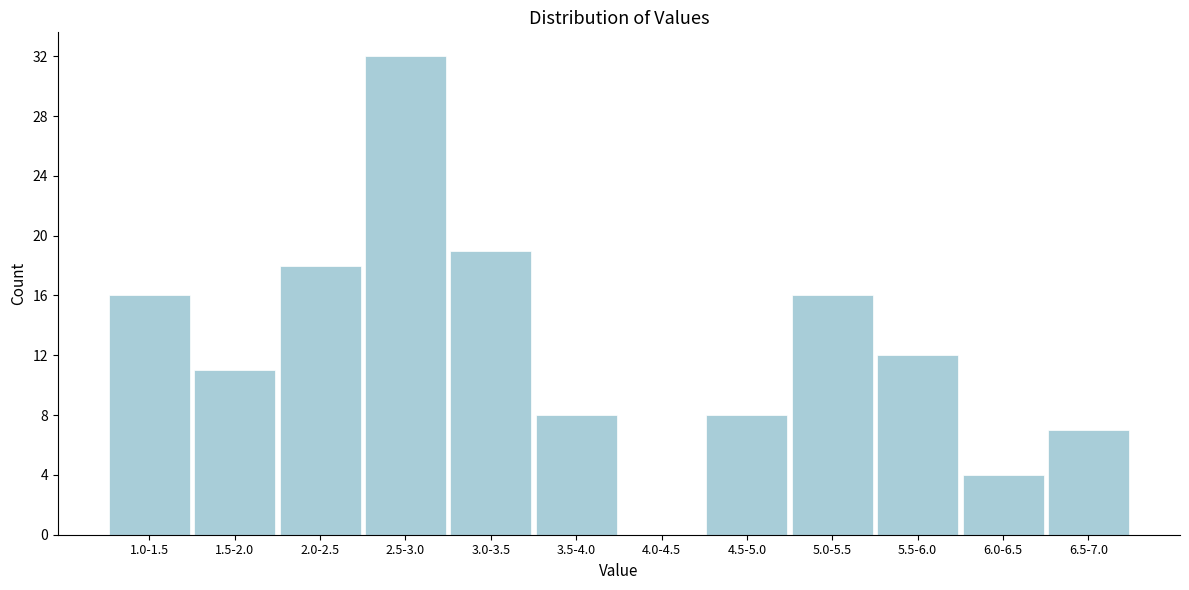

Reading left to right, list all the values displayed in this chart.

1.0-1.5=16	1.5-2.0=11	2.0-2.5=18	2.5-3.0=32	3.0-3.5=19	3.5-4.0=8	4.0-4.5=0	4.5-5.0=8	5.0-5.5=16	5.5-6.0=12	6.0-6.5=4	6.5-7.0=7